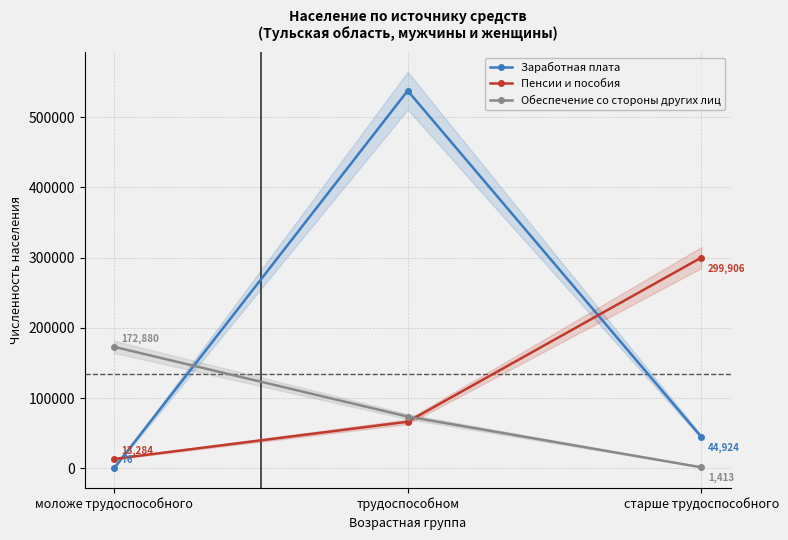

At how many categories does at least one series exceed 186680?

2